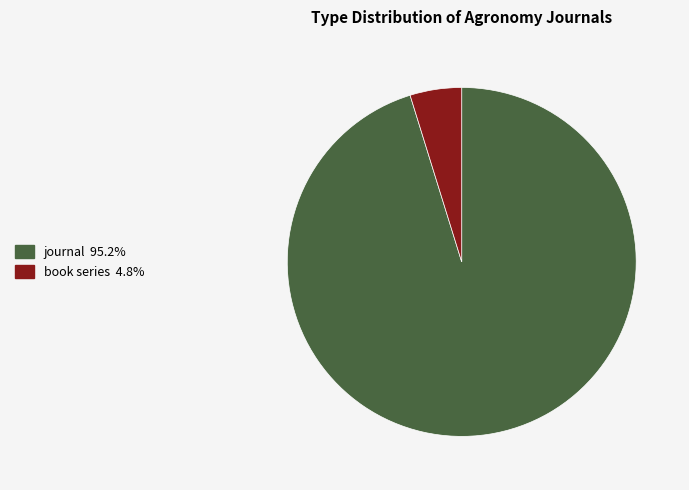

What is the majority slice?

journal